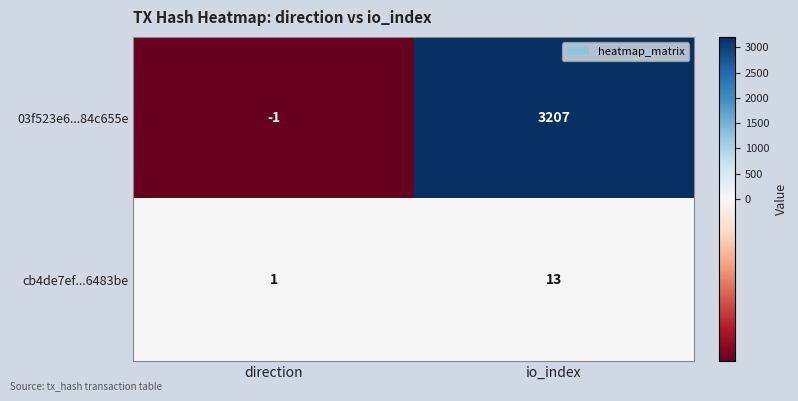

Which series has the largest total across all categories?

03f523e6...84c655e